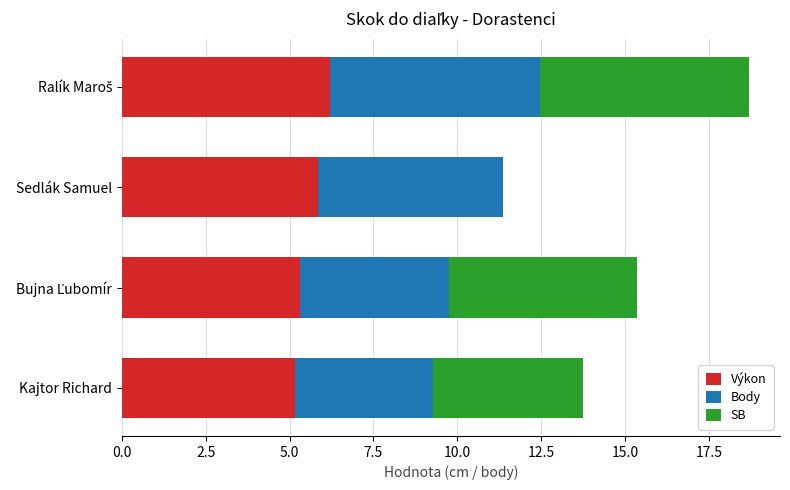

What is the sum of all Výkon values?

22.5